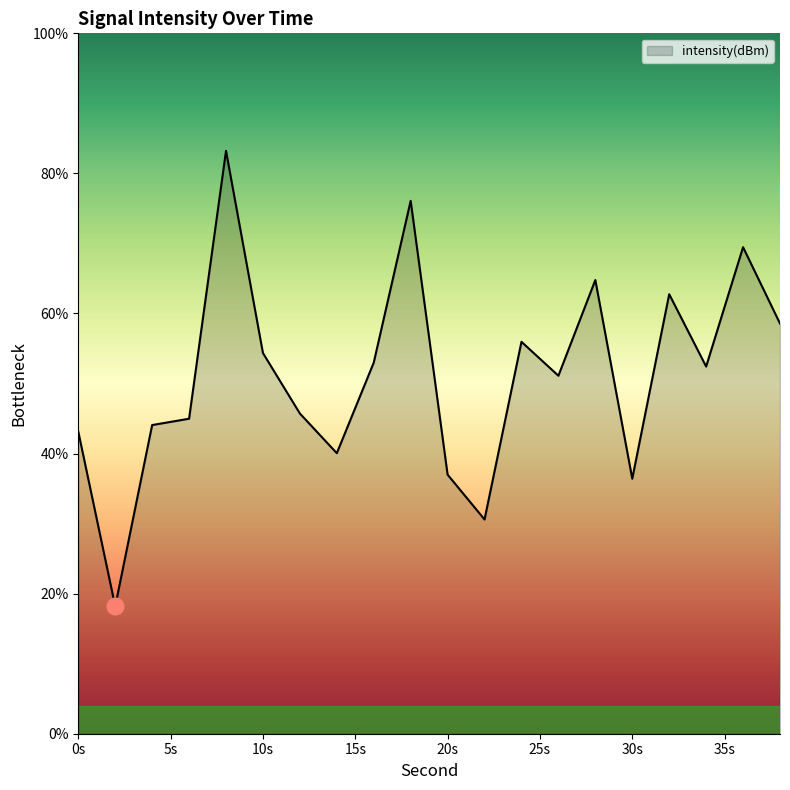

How many values exceed 52?

10